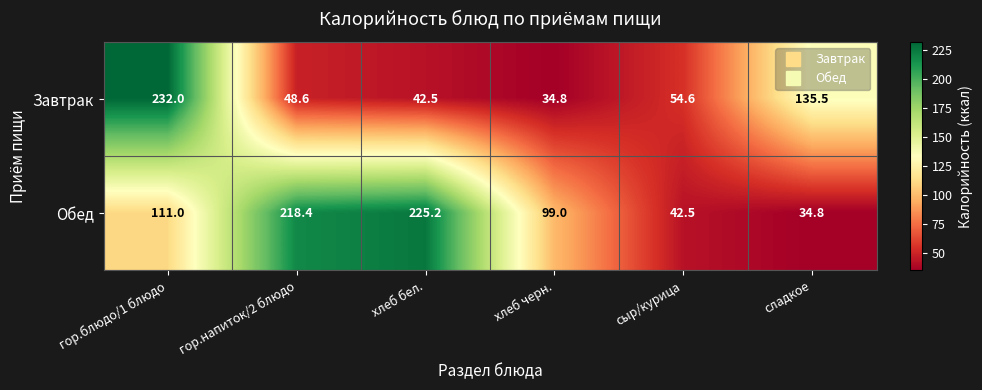

What is the maximum value shown in the chart?

232.0